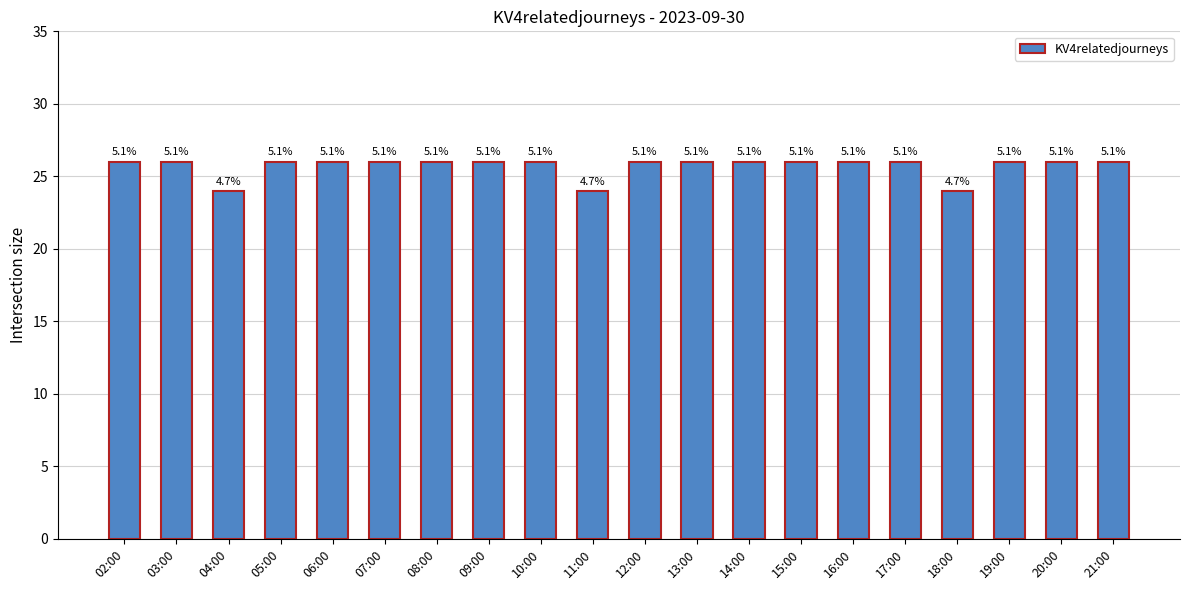

What is the sum of all values?

514